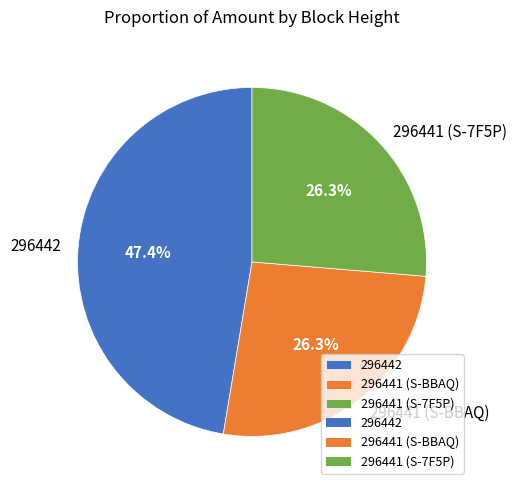

How many slices are in this pie chart?

3